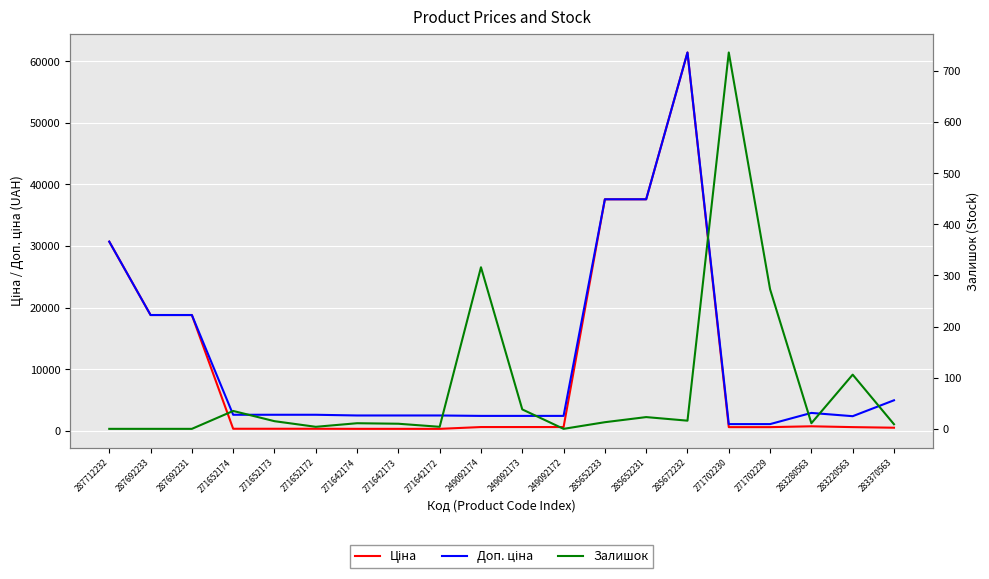

Rank the categories by Залишок value from lowest to highest.

287712232, 287692233, 287692231, 249092172, 271652172, 271642172, 283370563, 271642173, 271642174, 283280563, 285652233, 271652173, 285672232, 285652231, 271652174, 249092173, 283220563, 271702229, 249092174, 271702230